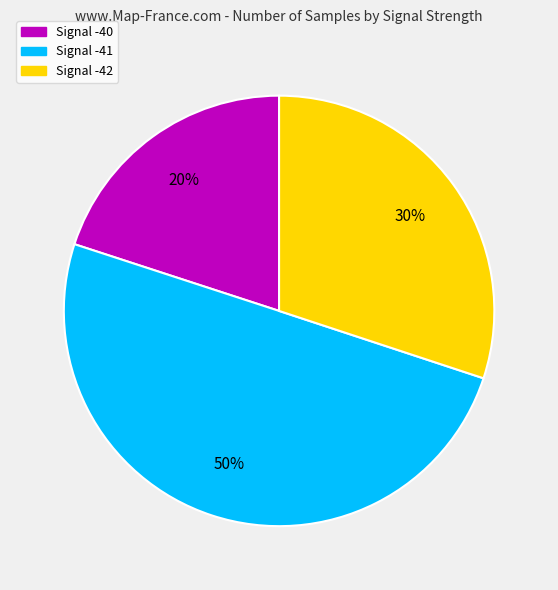

To the nearest percent, what is the average slice percentage?

33%